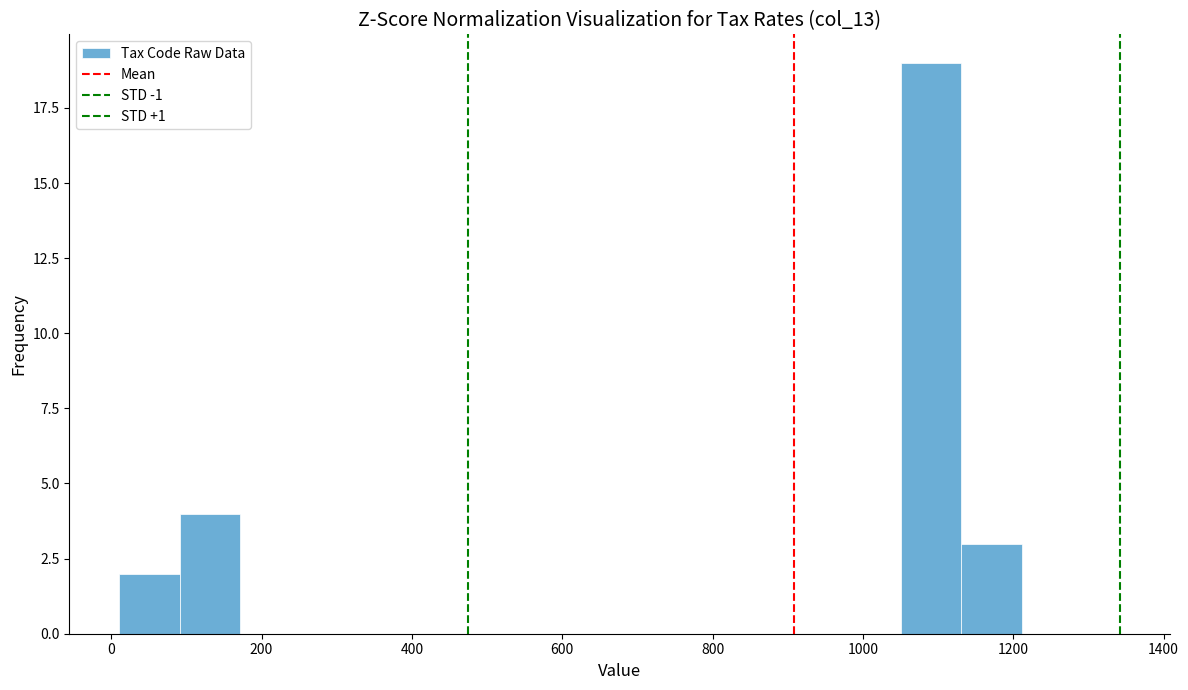

Reading left to right, list every bar in this chart as the range it spans on the x-axis followed by its height. Neither the bar edges nor the heights are printed on the chart, so give them approximately, as read against the axes.

20 to 100: 2
100 to 180: 4
180 to 260: 0
260 to 340: 0
340 to 420: 0
420 to 500: 0
500 to 580: 0
580 to 660: 0
660 to 740: 0
740 to 820: 0
820 to 900: 0
900 to 980: 0
980 to 1060: 0
1060 to 1140: 19
1140 to 1220: 3